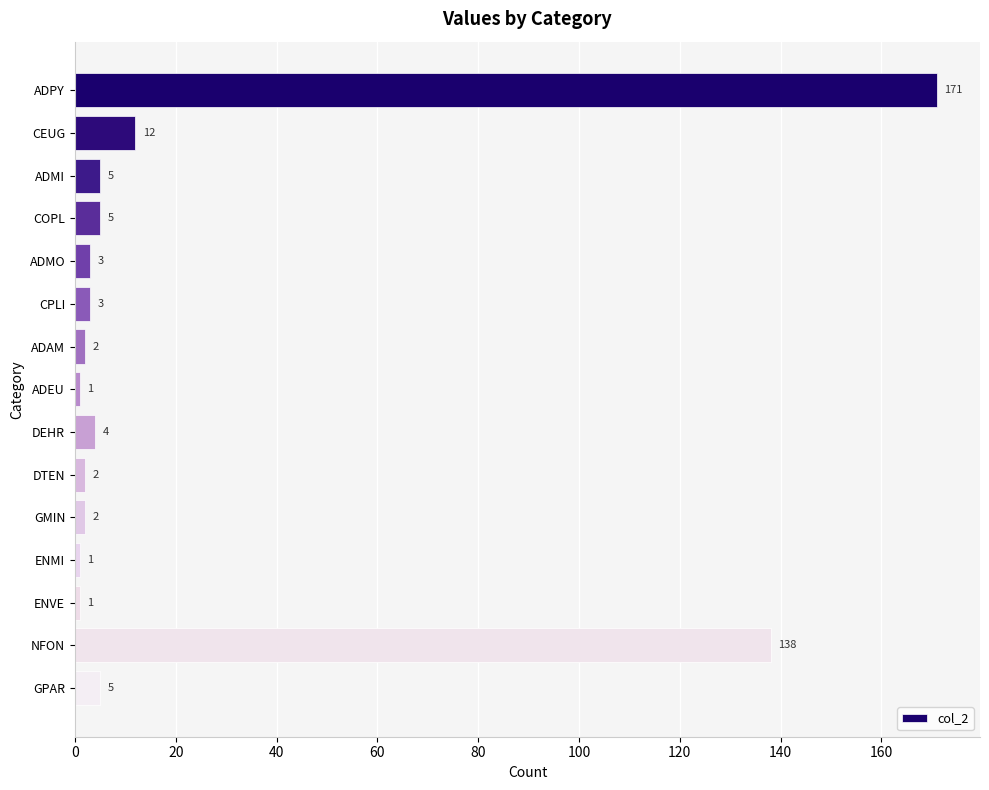

Between CPLI and ADMI, which is larger?

ADMI